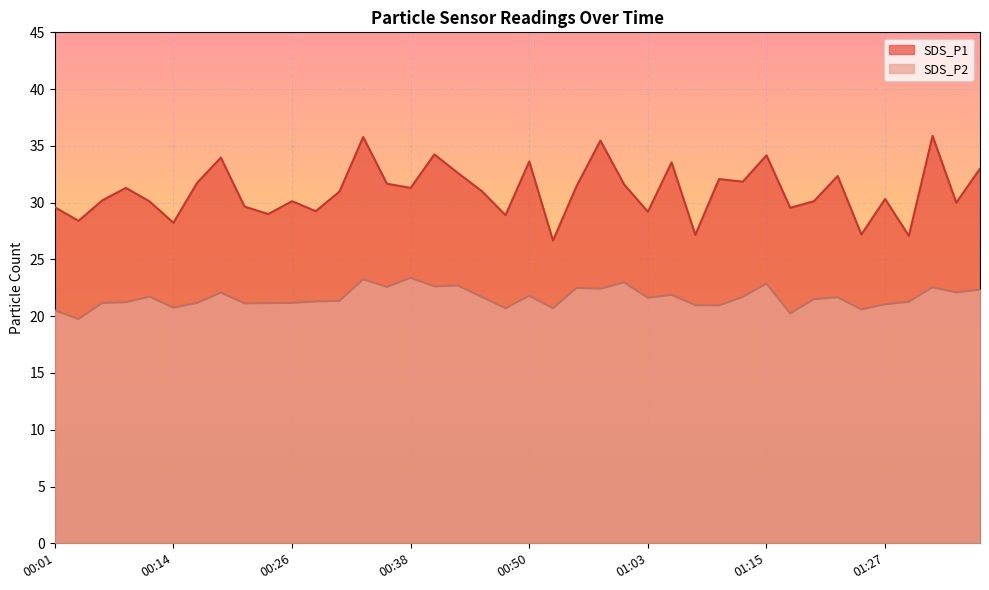

Reading right to left, transcribe all the data shown in this chart.

SDS_P1: 01:37=33.0	01:34=30.0	01:32=35.9	01:30=27.1	01:27=30.3	01:25=27.2	01:22=32.4	01:20=30.1	01:17=29.6	01:15=34.2	01:12=31.9	01:10=32.1	01:07=27.2	01:05=33.5	01:03=29.2	01:00=31.6	00:58=35.5	00:55=31.5	00:53=26.7	00:50=33.6	00:48=28.9	00:45=31.0	00:43=32.6	00:40=34.2	00:38=31.3	00:36=31.7	00:33=35.8	00:31=31.0	00:28=29.2	00:26=30.1	00:23=29.0	00:21=29.6	00:19=34.0	00:16=31.8	00:14=28.2	00:11=30.1	00:09=31.3	00:06=30.2	00:04=28.4	00:01=29.6
SDS_P2: 01:37=22.4	01:34=22.1	01:32=22.6	01:30=21.3	01:27=21.1	01:25=20.6	01:22=21.7	01:20=21.5	01:17=20.2	01:15=22.9	01:12=21.7	01:10=20.9	01:07=21.0	01:05=21.9	01:03=21.6	01:00=23.0	00:58=22.4	00:55=22.5	00:53=20.7	00:50=21.8	00:48=20.7	00:45=21.7	00:43=22.7	00:40=22.6	00:38=23.4	00:36=22.6	00:33=23.2	00:31=21.4	00:28=21.3	00:26=21.2	00:23=21.1	00:21=21.1	00:19=22.1	00:16=21.2	00:14=20.8	00:11=21.7	00:09=21.2	00:06=21.2	00:04=19.8	00:01=20.5